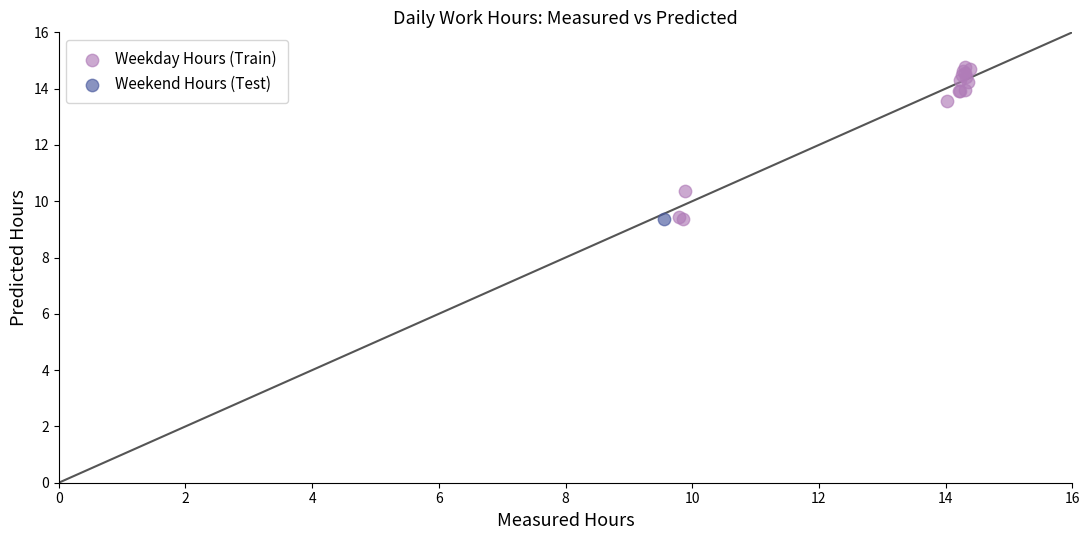

What are all the series names shown in the legend?

Weekday Hours (Train), Weekend Hours (Test)